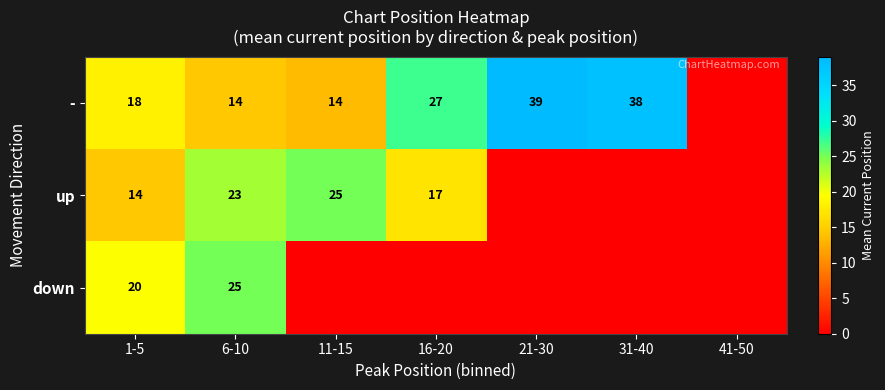

The value of down at 1-5 is 34.4. True or false?

False